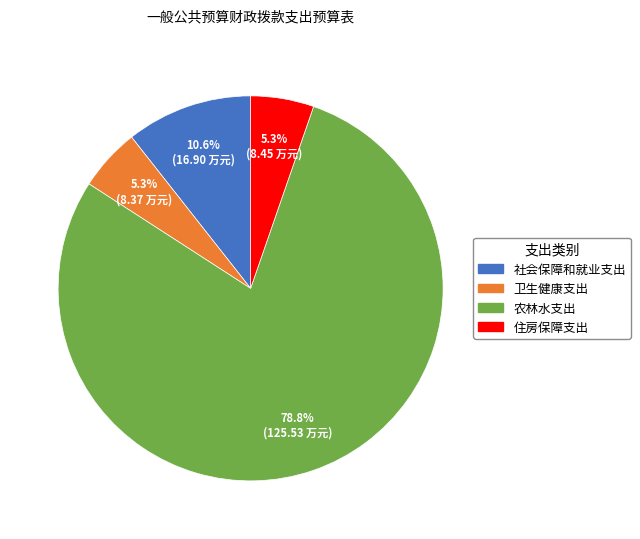

Is the sum of 社会保障和就业支出 and 住房保障支出 greater than half?

No